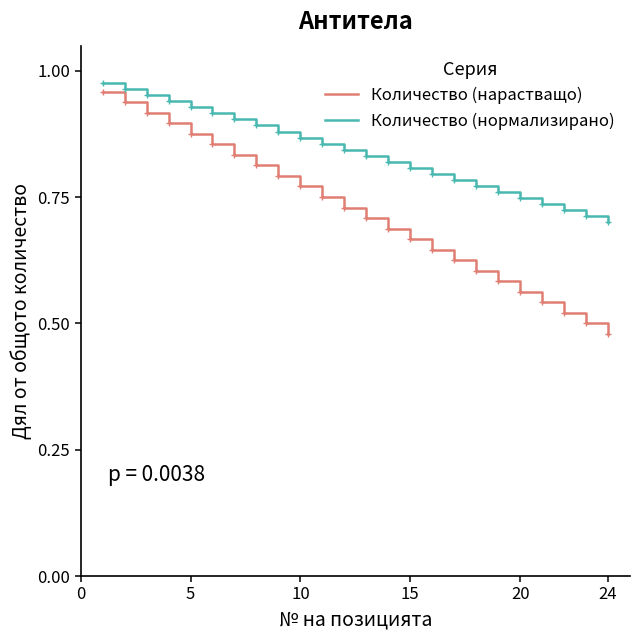

Does the chart have visible grid lines?

No